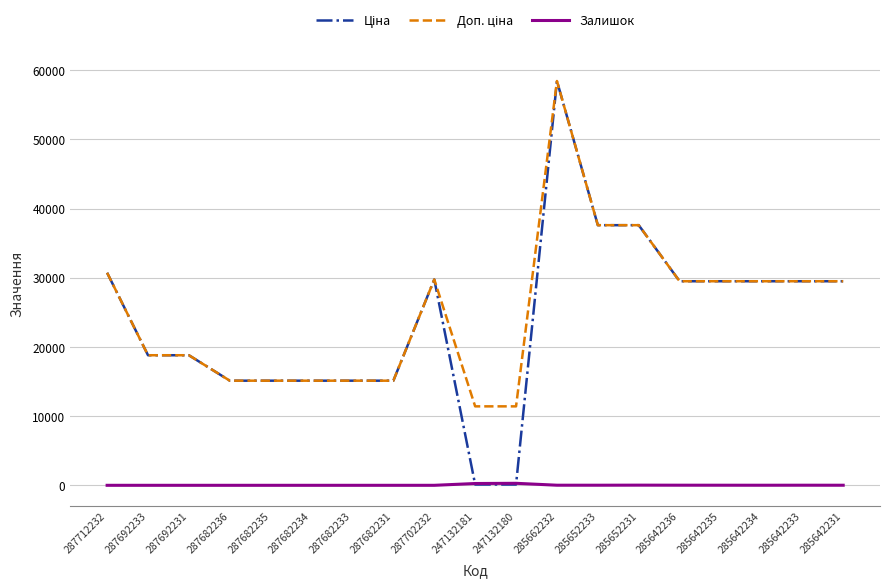

Does the chart have visible grid lines?

Yes